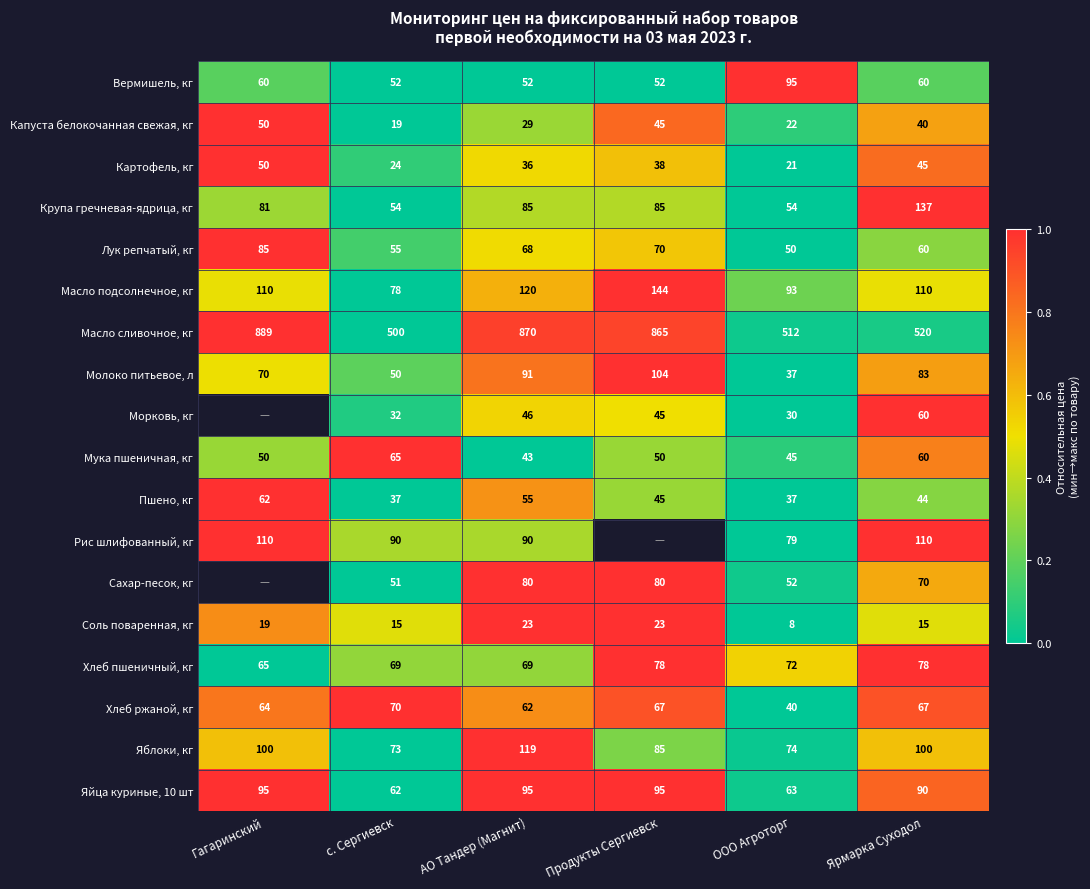

Which category has the highest value in the Вермишель, кг series?

ООО Агроторг